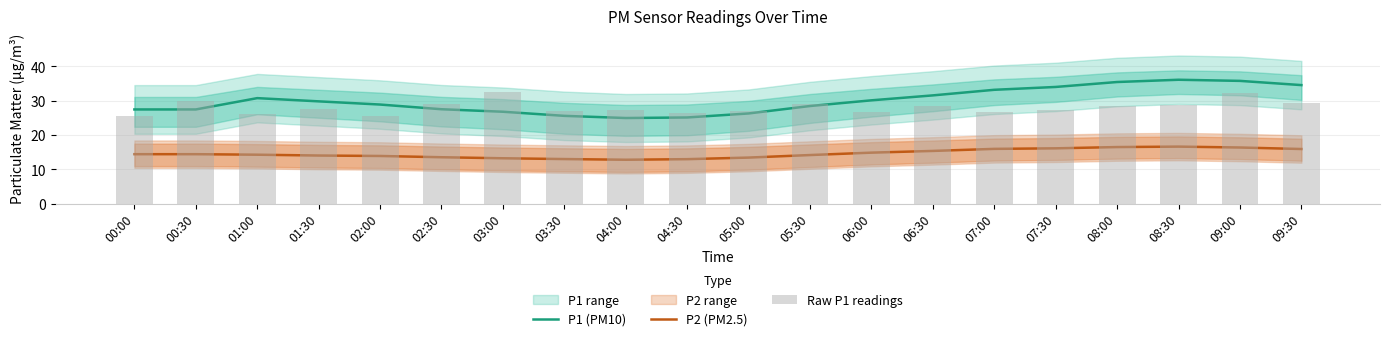

Reading right to left, what are all the values shown in this chart?

P1 (PM10): 09:30=34.6	09:00=35.8	08:30=36.1	08:00=35.5	07:30=34.0	07:00=33.2	06:30=31.6	06:00=30.1	05:30=28.5	05:00=26.3	04:30=25.1	04:00=25.0	03:30=25.6	03:00=26.8	02:30=27.5	02:00=28.9	01:30=29.8	01:00=30.8	00:30=27.5	00:00=27.5
P2 (PM2.5): 09:30=15.9	09:00=16.4	08:30=16.6	08:00=16.5	07:30=16.1	07:00=16.0	06:30=15.4	06:00=14.9	05:30=14.2	05:00=13.4	04:30=13.0	04:00=12.8	03:30=13.0	03:00=13.2	02:30=13.5	02:00=13.9	01:30=14.0	01:00=14.3	00:30=14.4	00:00=14.4
Raw P1 readings: 09:30=29.4	09:00=32.4	08:30=28.9	08:00=28.3	07:30=27.3	07:00=26.7	06:30=28.6	06:00=26.9	05:30=28.9	05:00=27.1	04:30=26.4	04:00=27.3	03:30=27.1	03:00=32.5	02:30=29.1	02:00=25.6	01:30=27.6	01:00=26.1	00:30=29.9	00:00=25.7